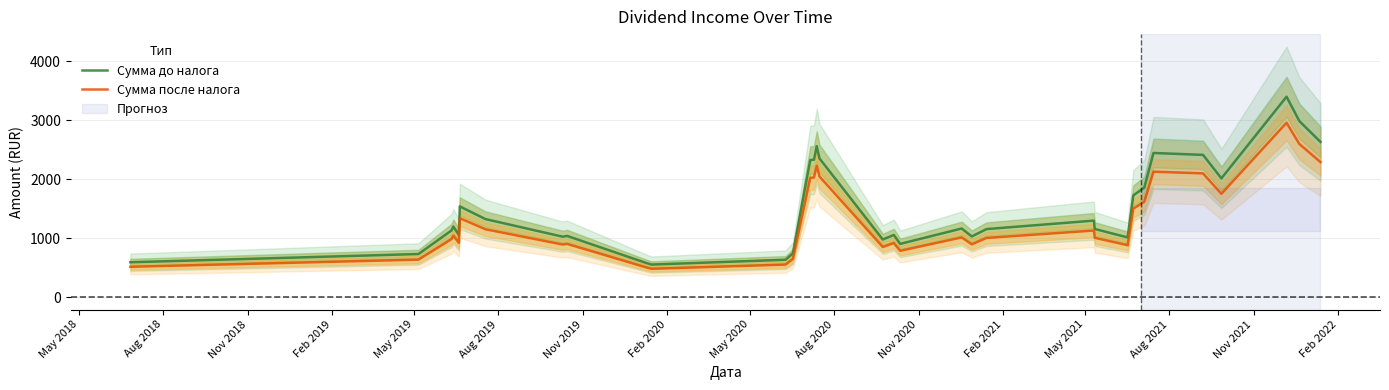

True or false: Сумма после налога and Сумма до налога cross at least once.

False